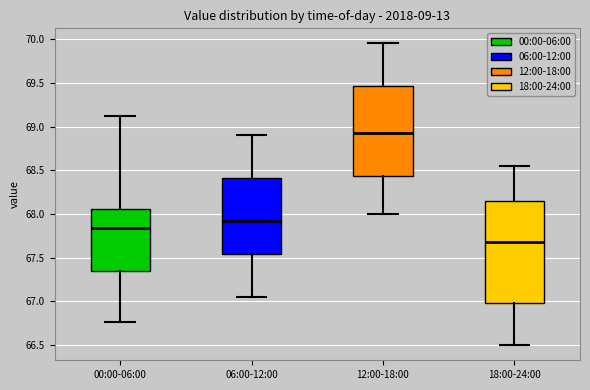

Comparing the boxes themselves (not the whiskers), which one is the tallest?

18:00-24:00